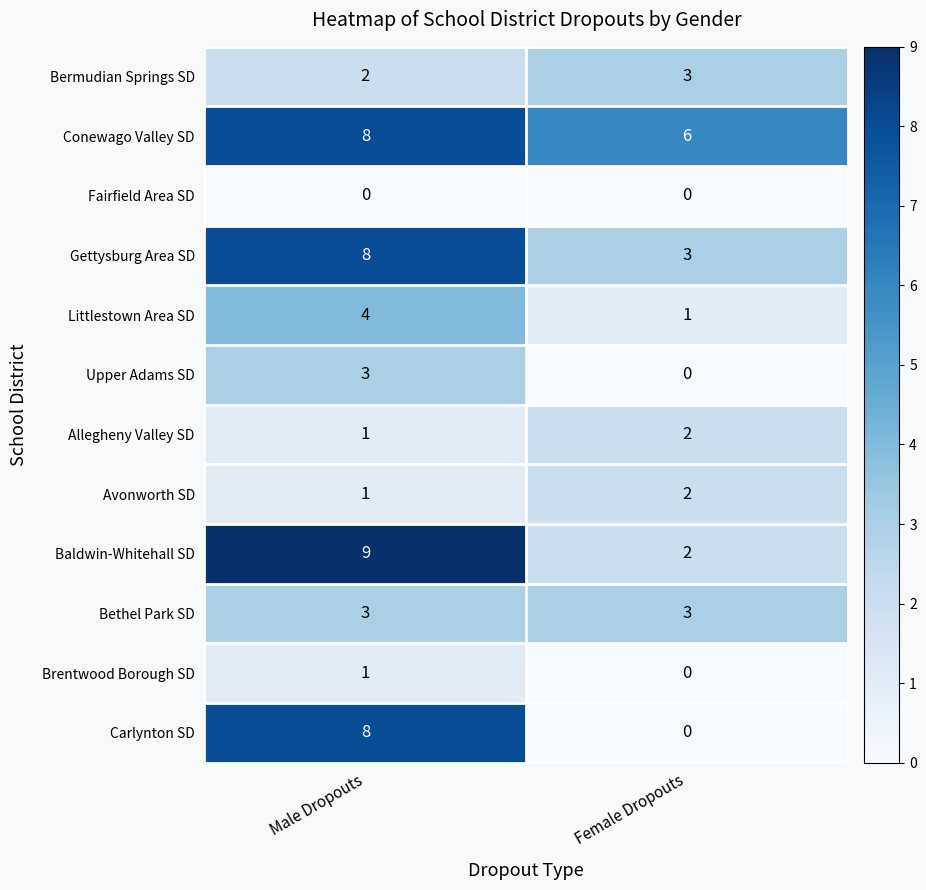

Which label corresponds to the largest value in the chart?

Male Dropouts